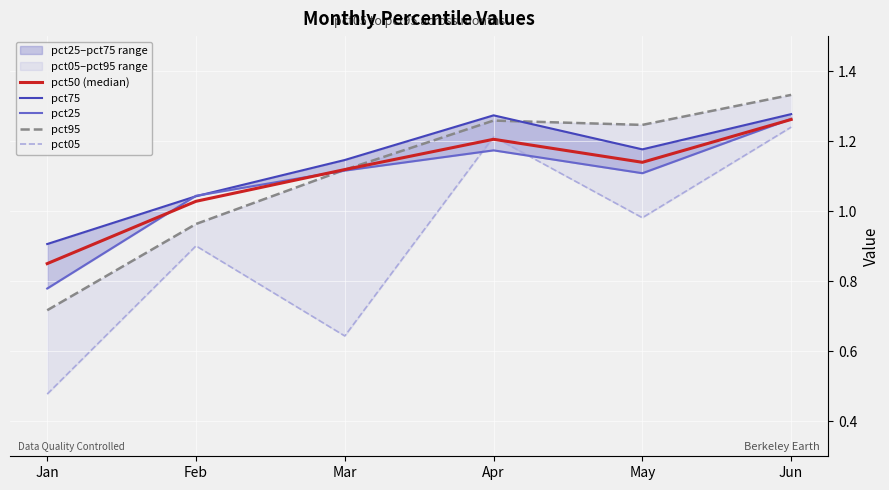

What is the difference between the second highest and minimum values in the pct50 (median) series?

0.4